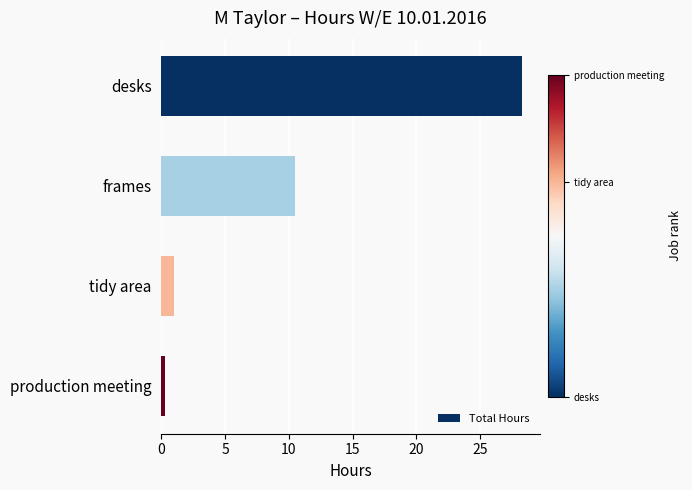

Is it true that the value at desks is 28.2?

True